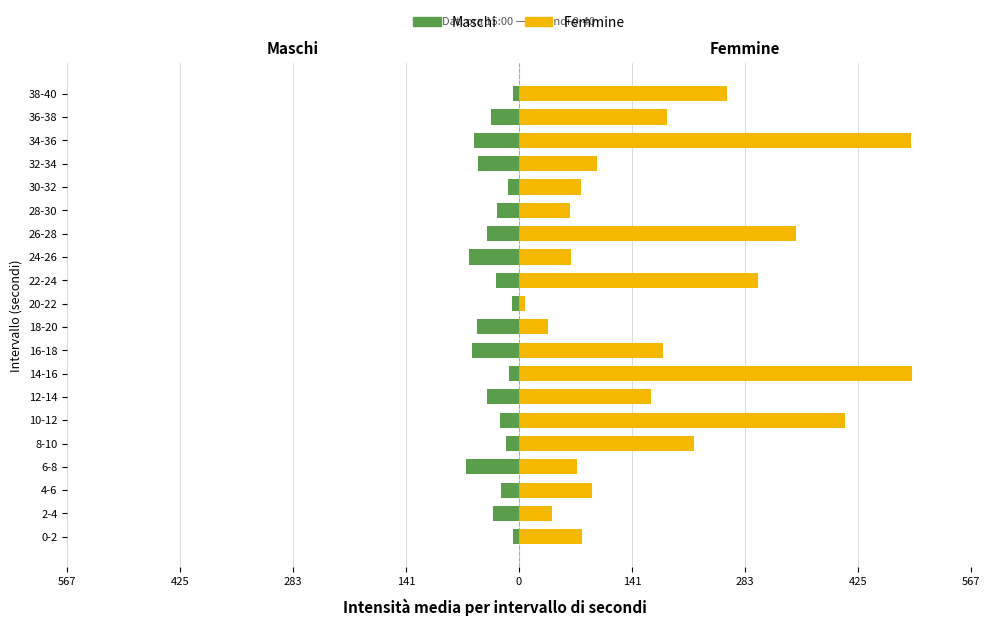

What are all the series names shown in the legend?

Maschi, Femmine